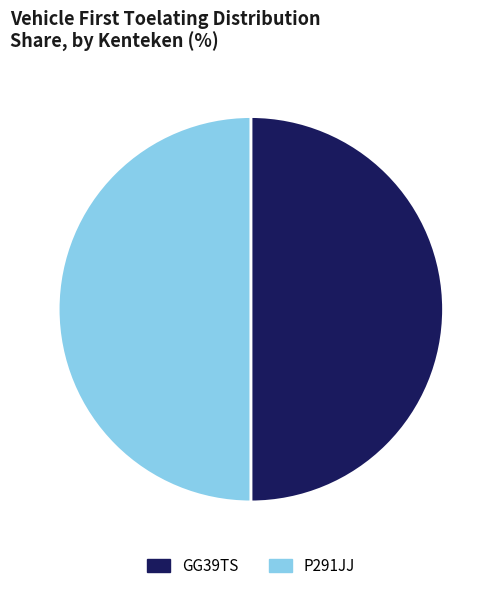

True or false: P291JJ accounts for 36% of the total.

False